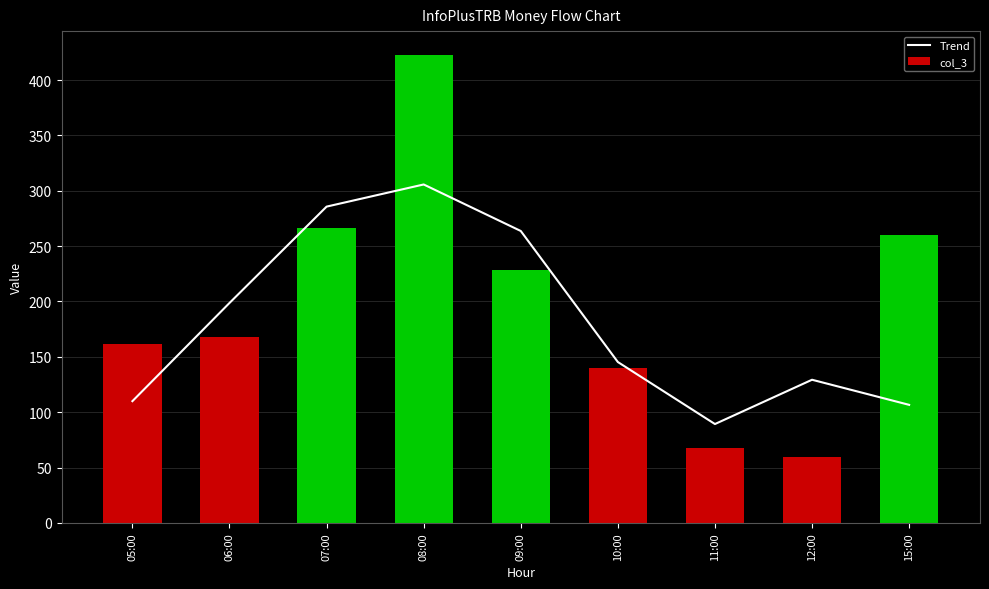

At which label is Trend closest to 197?

06:00